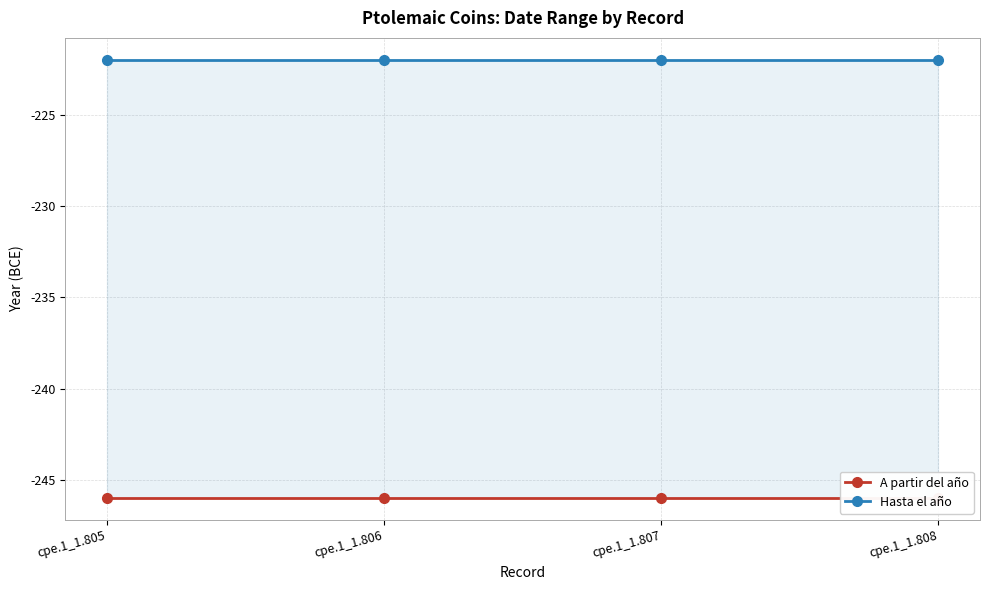

Is the value of A partir del año at cpe.1_1.806 greater than the value of Hasta el año at cpe.1_1.806?

No